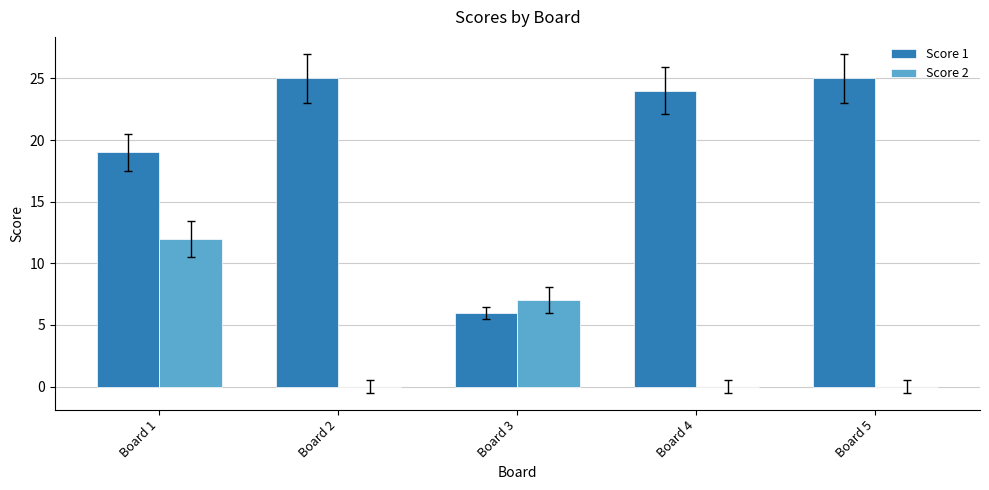

What is the sum of the Score 1 values at Board 1 and Board 5?

44